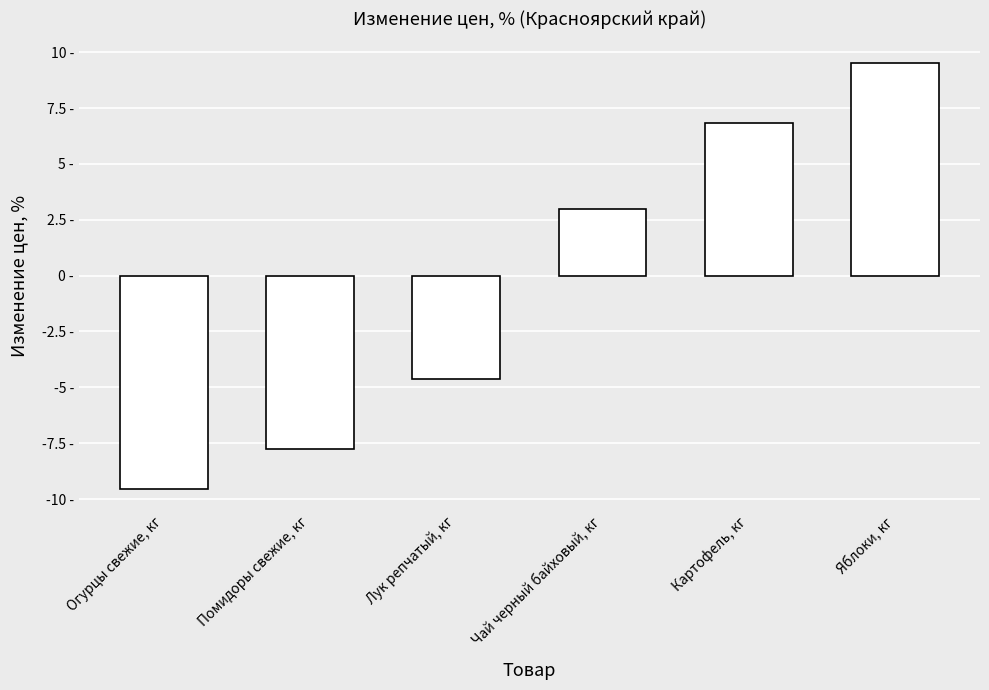

What is the approximate value at Помидоры свежие, кг?

-7.8